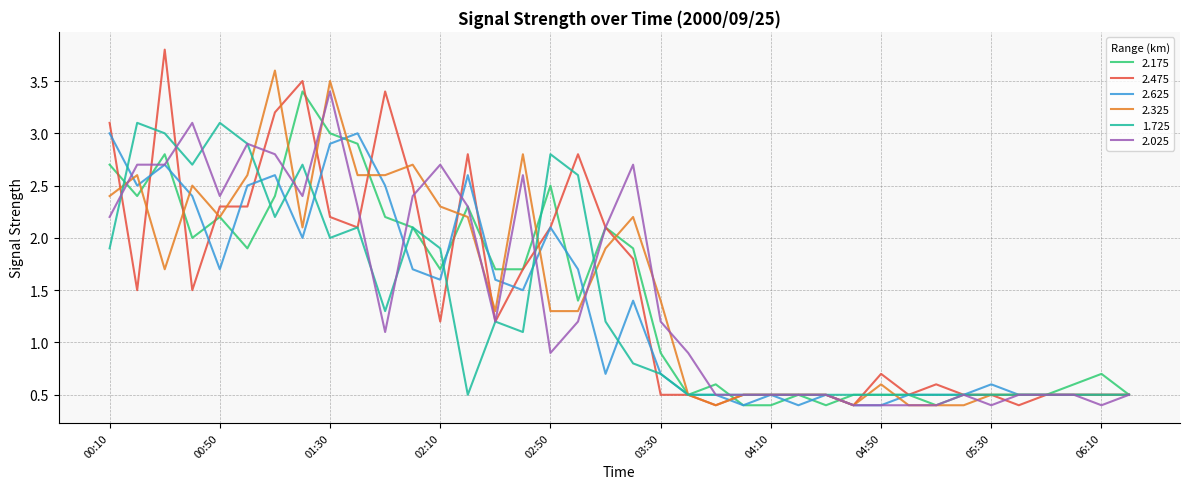

Which series has the widest spread of values?

2.475